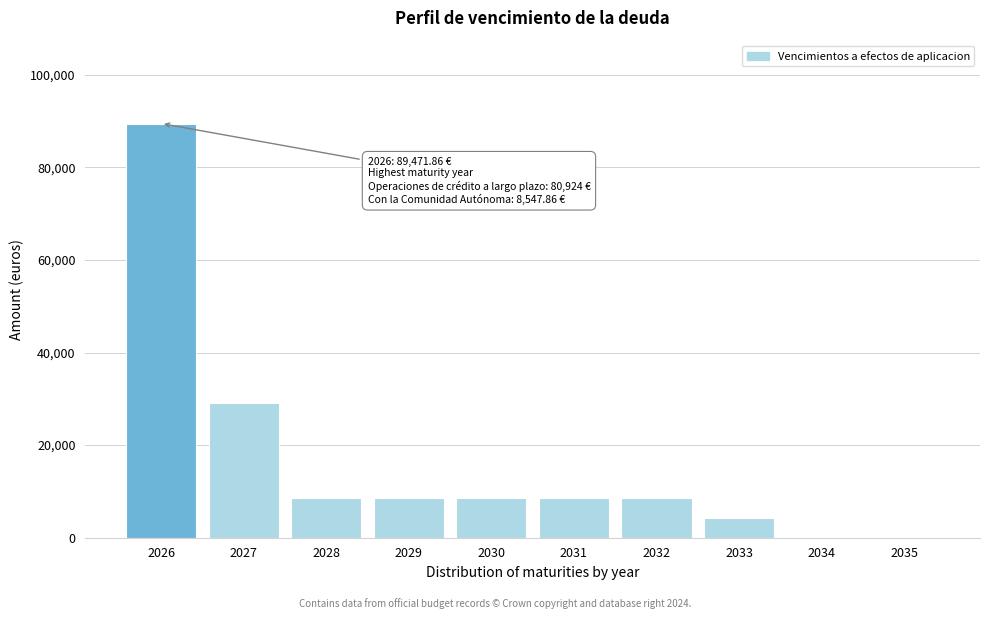

Reading left to right, list all the values displayed in this chart.

2026=89471.9	2027=29174.7	2028=8547.9	2029=8547.9	2030=8547.9	2031=8547.9	2032=8547.9	2033=4273.9	2034=0.0	2035=0.0